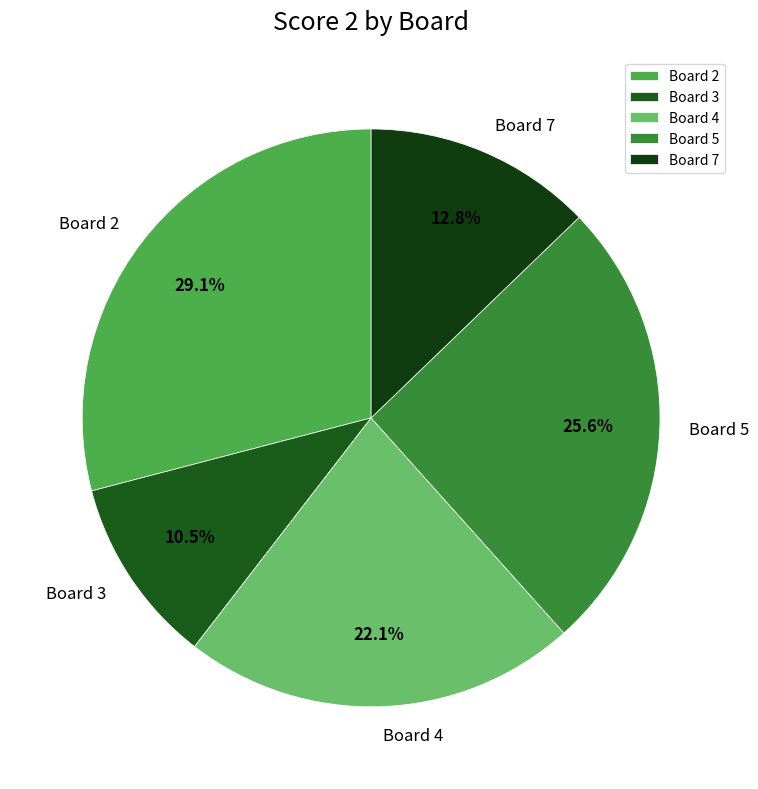

Is there a majority slice in this chart?

No